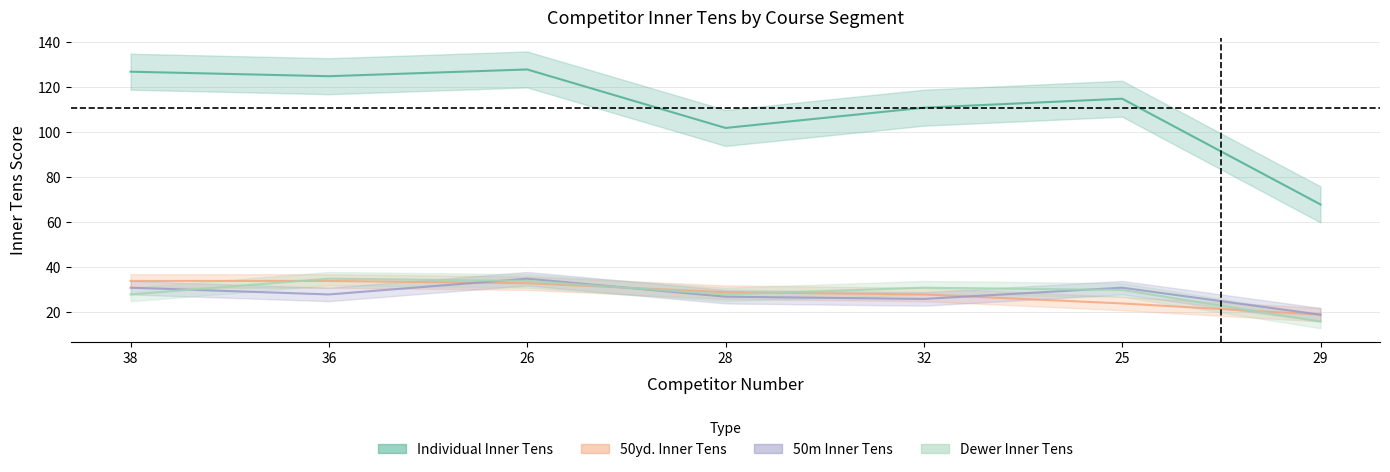

True or false: Individual Inner Tens and Dewer Inner Tens intersect in this chart.

False